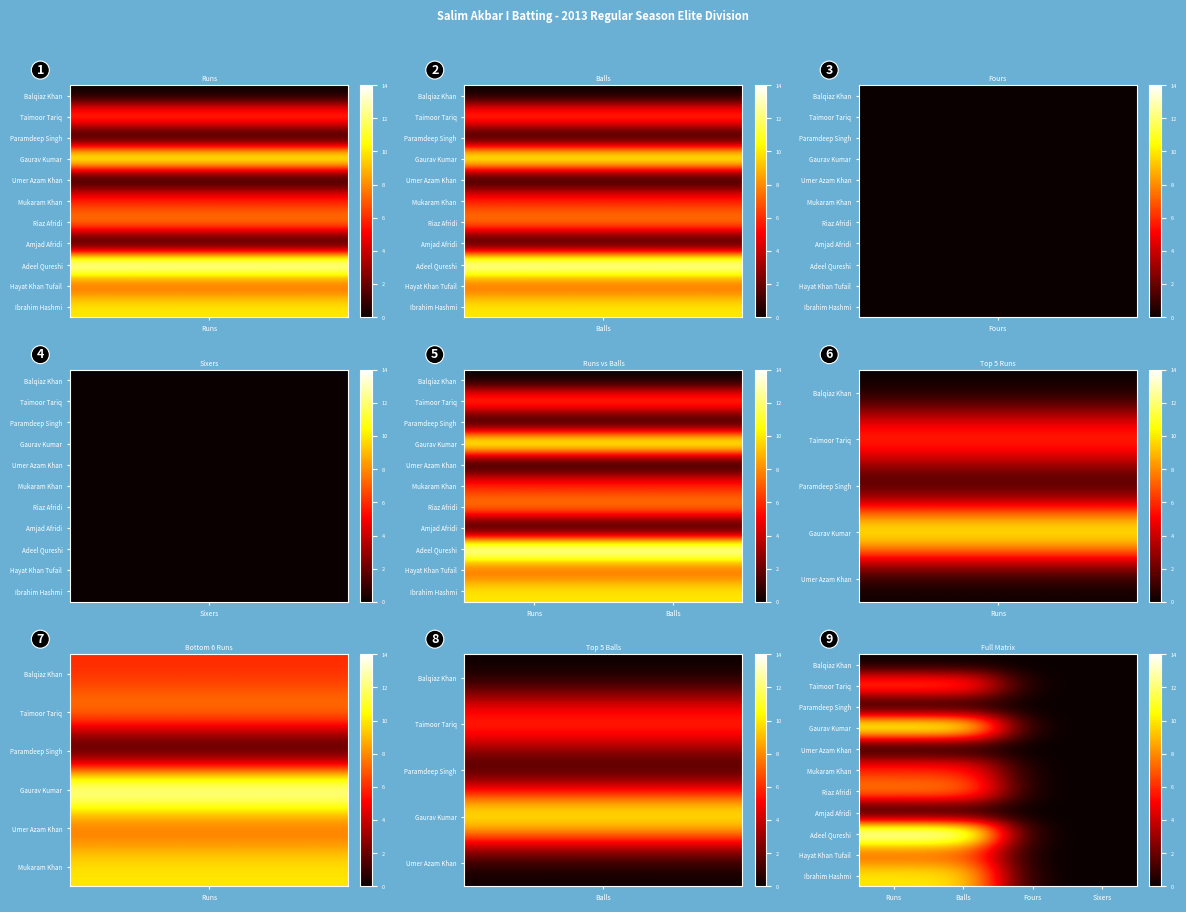

Which category has the highest value across all series?

Runs